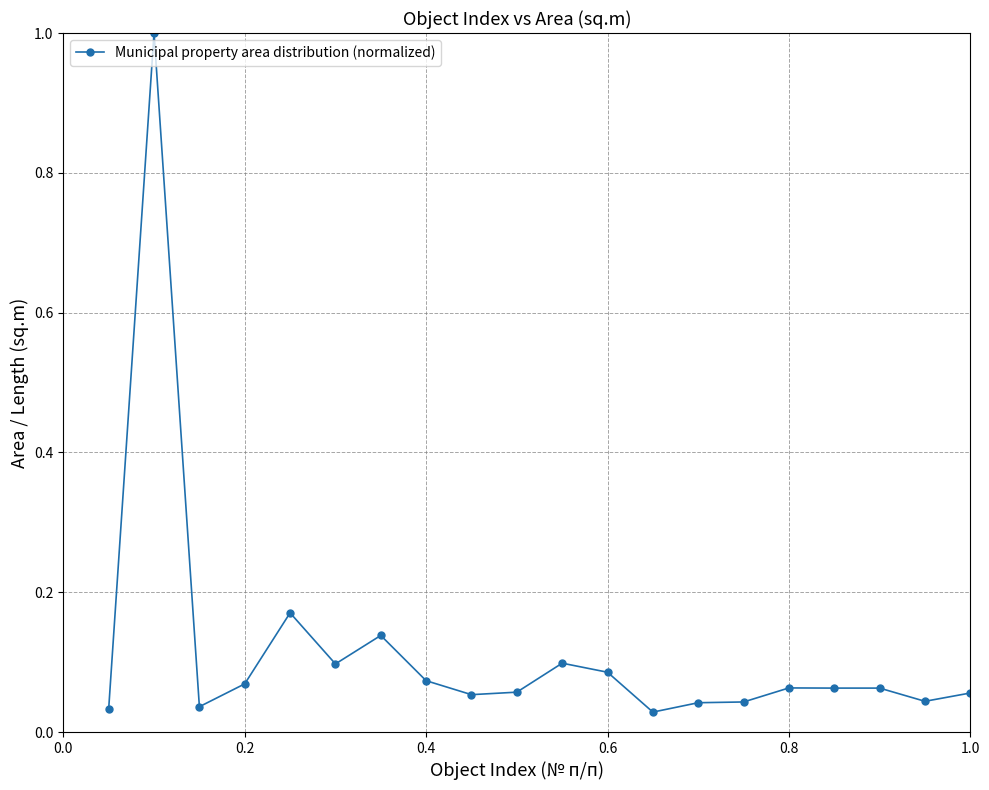

What is the greatest value displayed?

1.0